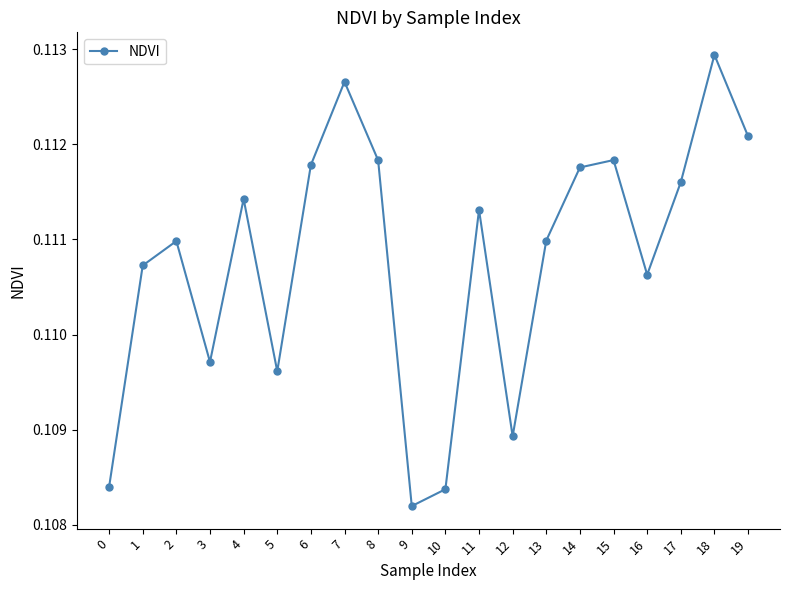

Between 14 and 0, which is larger?

14